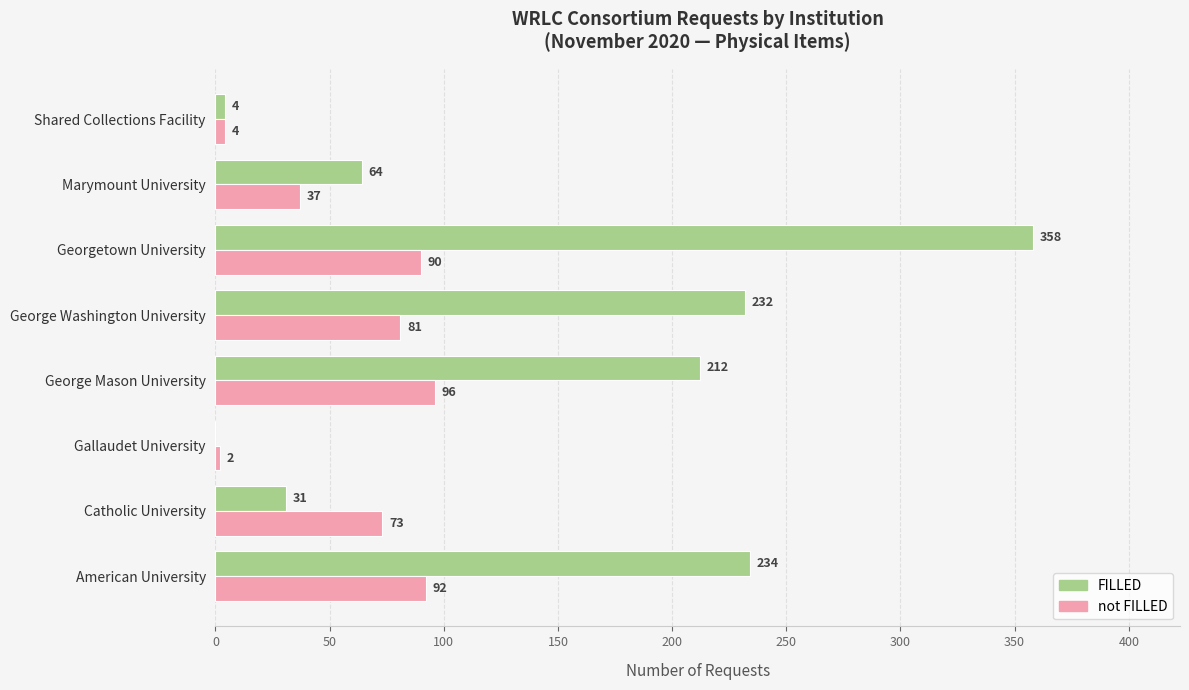

How many positive values does the FILLED series have?

7